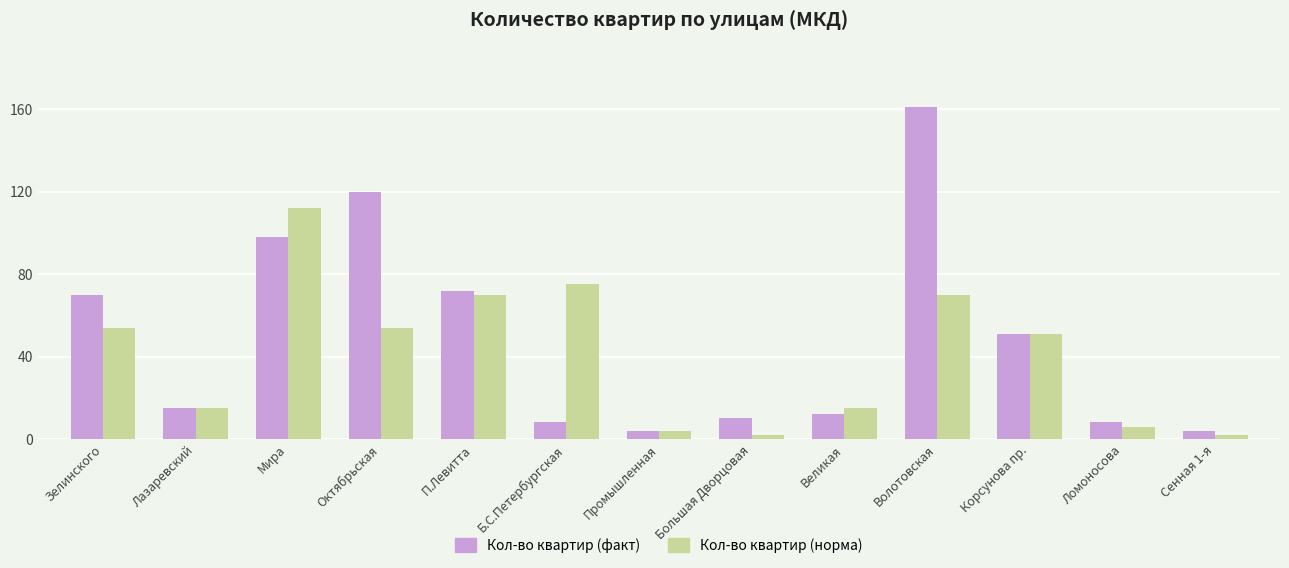

Reading left to right, what are all the values shown in this chart?

Кол-во квартир (факт): Зелинского=70	Лазаревский=15	Мира=98	Октябрьская=120	П.Левитта=72	Б.С.Петербургская=8	Промышленная=4	Большая Дворцовая=10	Великая=12	Волотовская=161	Корсунова пр.=51	Ломоносова=8	Сенная 1-я=4
Кол-во квартир (норма): Зелинского=54	Лазаревский=15	Мира=112	Октябрьская=54	П.Левитта=70	Б.С.Петербургская=75	Промышленная=4	Большая Дворцовая=2	Великая=15	Волотовская=70	Корсунова пр.=51	Ломоносова=6	Сенная 1-я=2